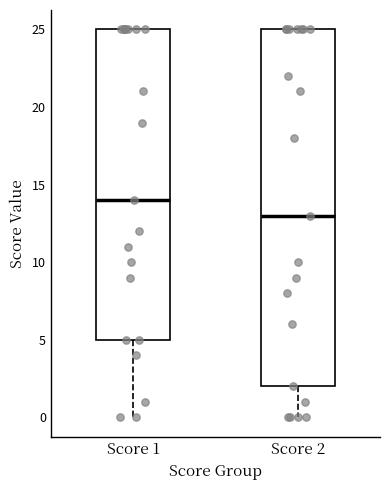

Which box has the highest median line?

Score 1